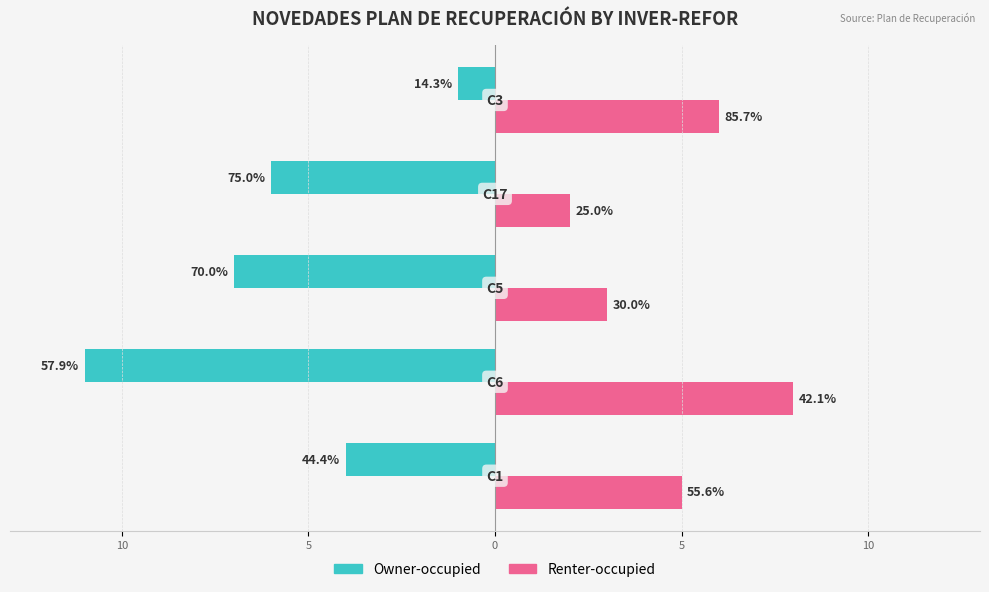

What are all the series names shown in the legend?

Owner-occupied, Renter-occupied